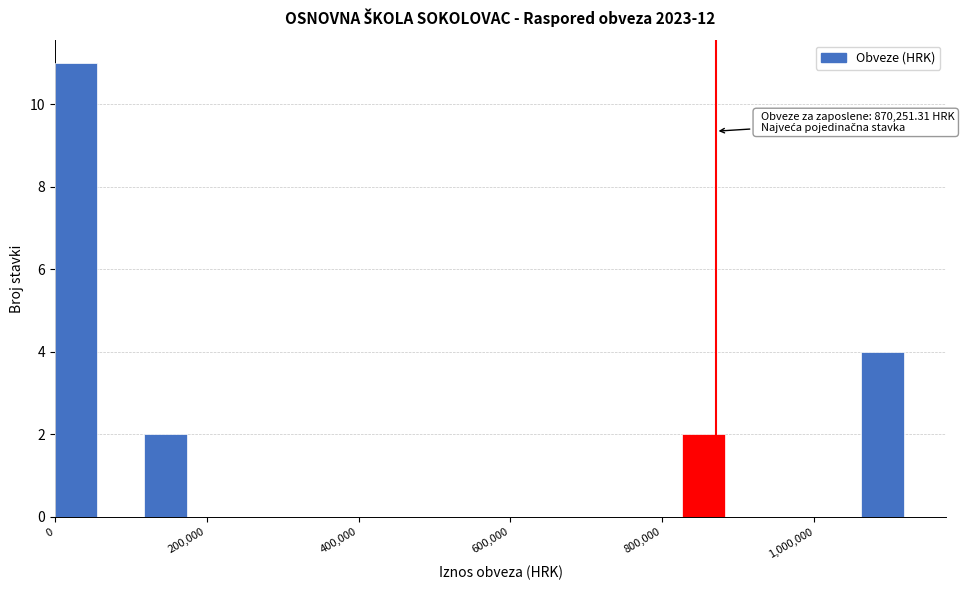

Around what value on the x-axis is the tallest bar? Give the approximate position of its centre, as read against the axis.

20000